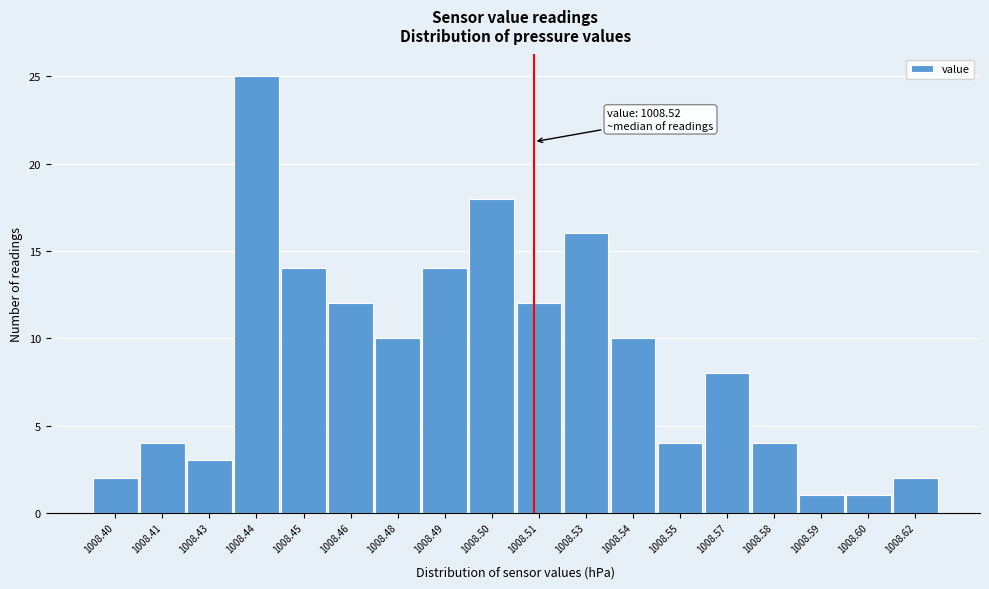

Reading left to right, list all the values displayed in this chart.

2	4	3	25	14	12	10	14	18	12	16	10	4	8	4	1	1	2